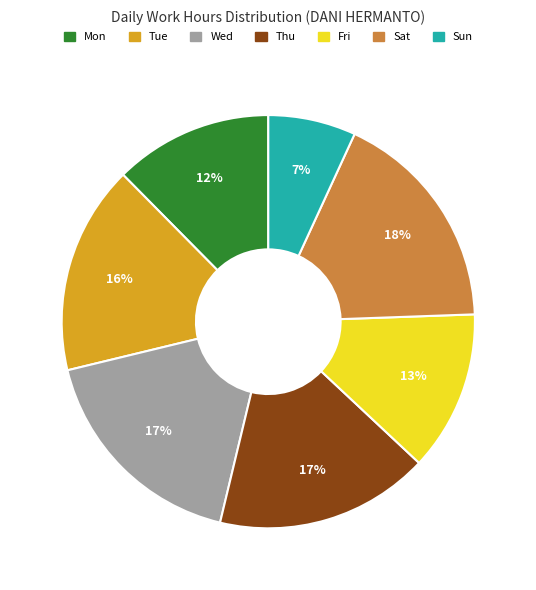

Does any single category account for the majority?

No